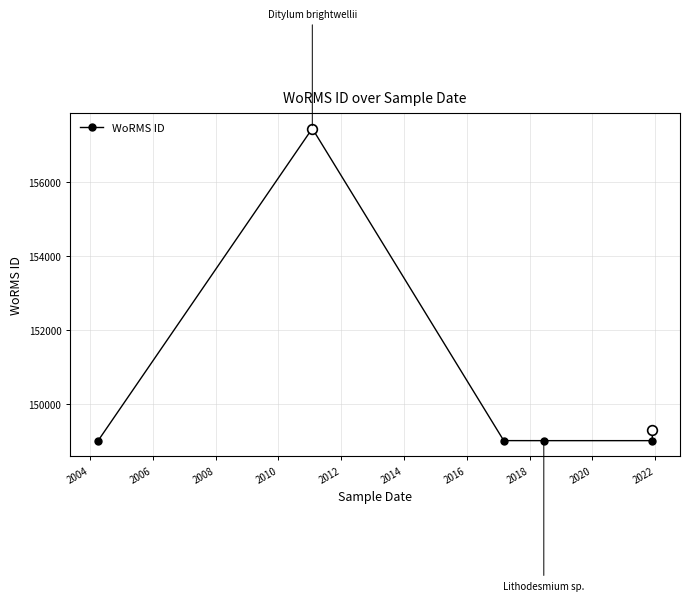

What is the difference between the maximum and second lowest values?

8416